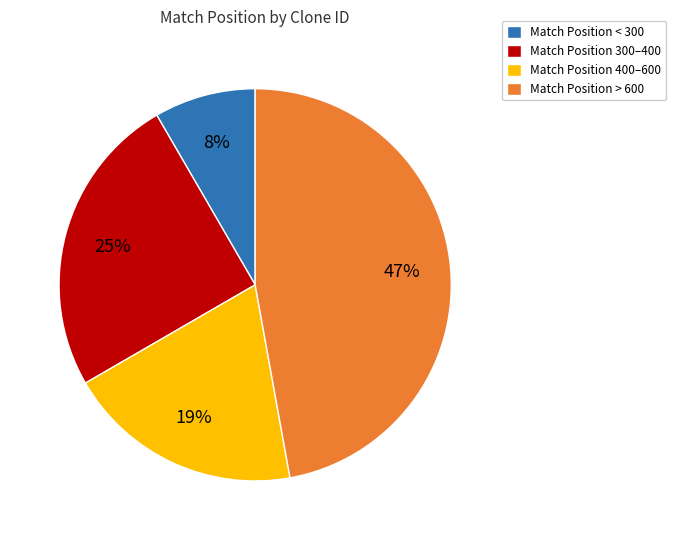

To the nearest percent, what is the average slice percentage?

25%